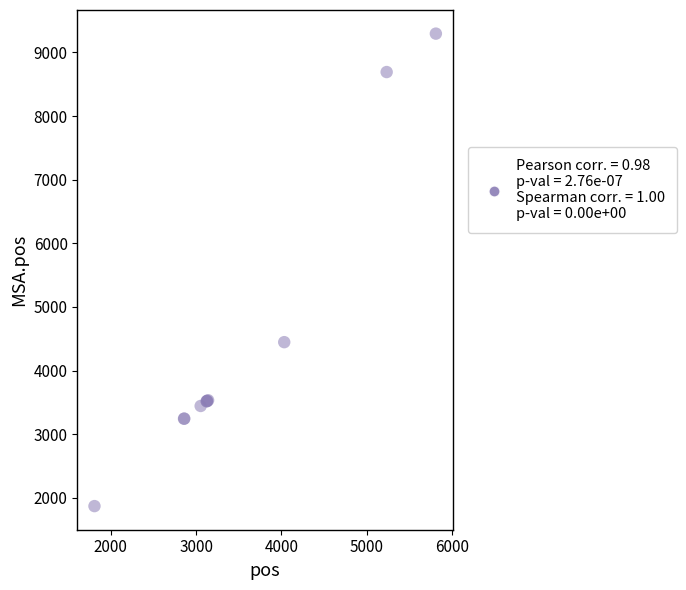

What Y value in the scatter plot is closest to 5582?

4446